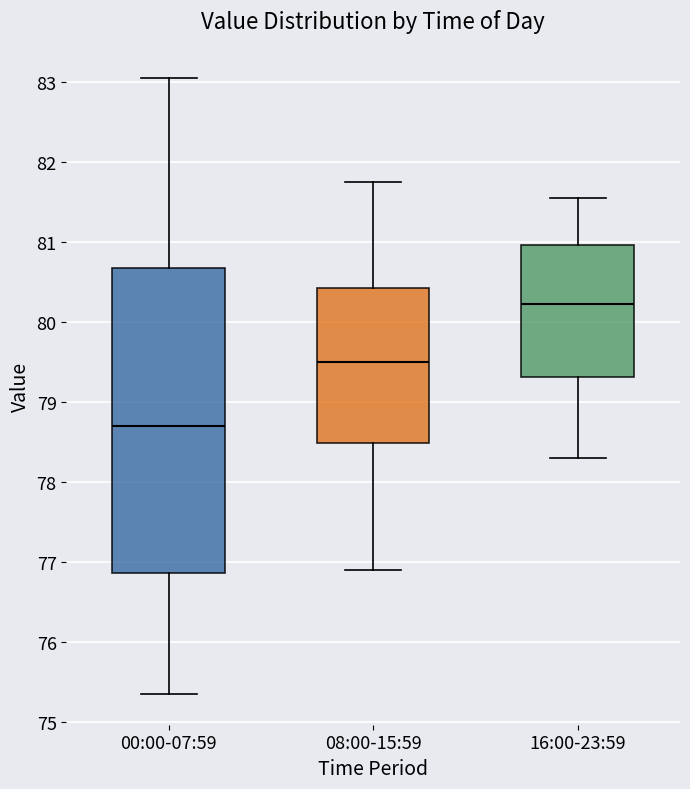

Which box is the tallest, from its lower edge to its upper edge?

00:00-07:59